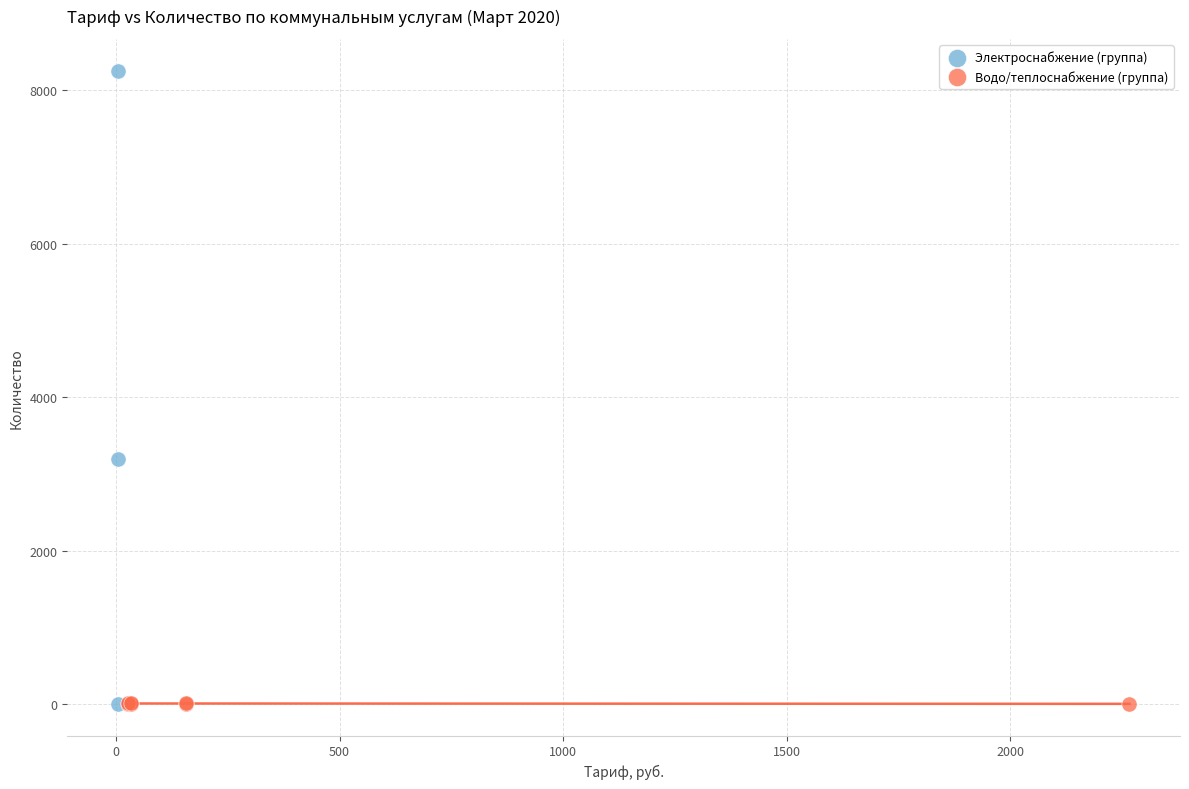

Which series contains the highest Y value?

Электроснабжение (группа)